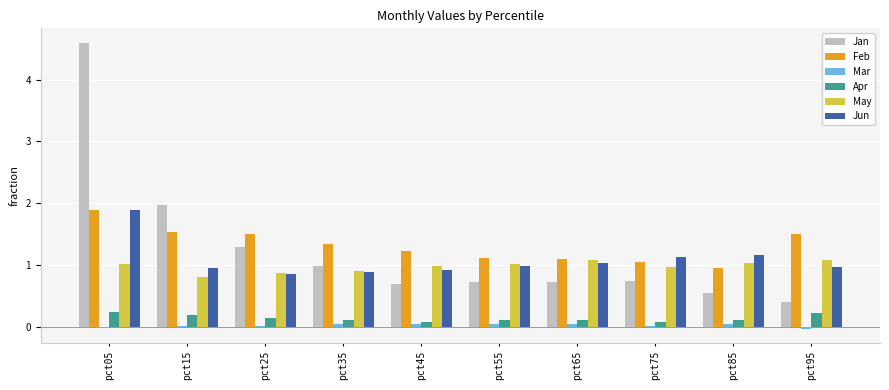

Which category has the highest value in the Feb series?

pct05